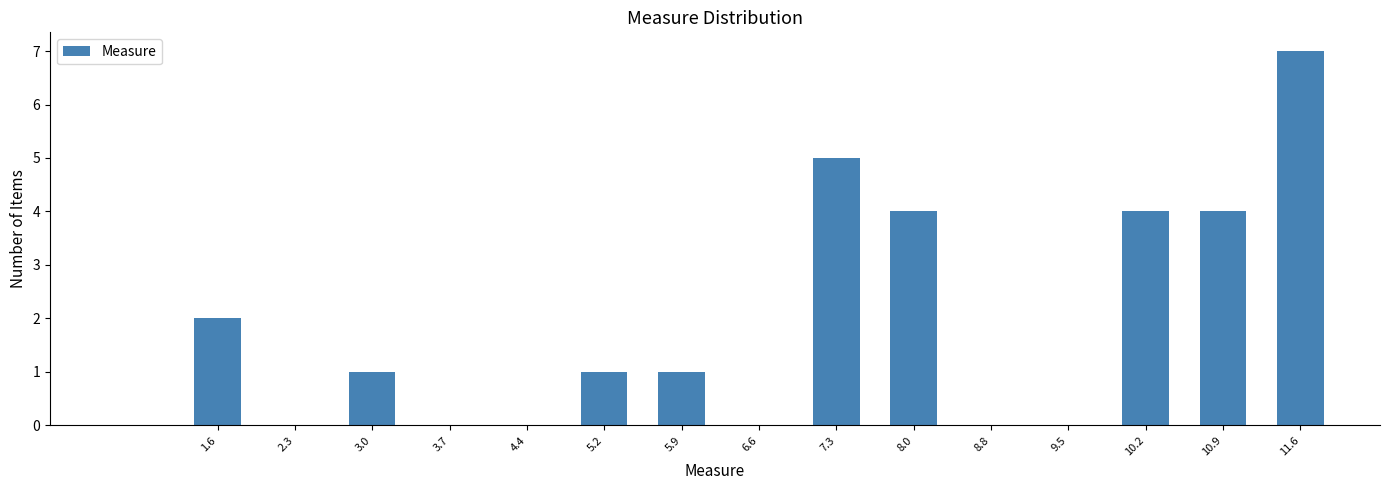

Reading left to right, list every bar in this chart as the range it spans on the x-axis followed by its height. Neither the bar edges nor the heights are printed on the chart, so give them approximately, as read against the axes.

1.20 to 1.92: 2
1.92 to 2.64: 0
2.64 to 3.36: 1
3.36 to 4.08: 0
4.08 to 4.80: 0
4.80 to 5.52: 1
5.52 to 6.24: 1
6.24 to 6.96: 0
6.96 to 7.68: 5
7.68 to 8.40: 4
8.40 to 9.12: 0
9.12 to 9.84: 0
9.84 to 10.56: 4
10.56 to 11.28: 4
11.28 to 12.00: 7